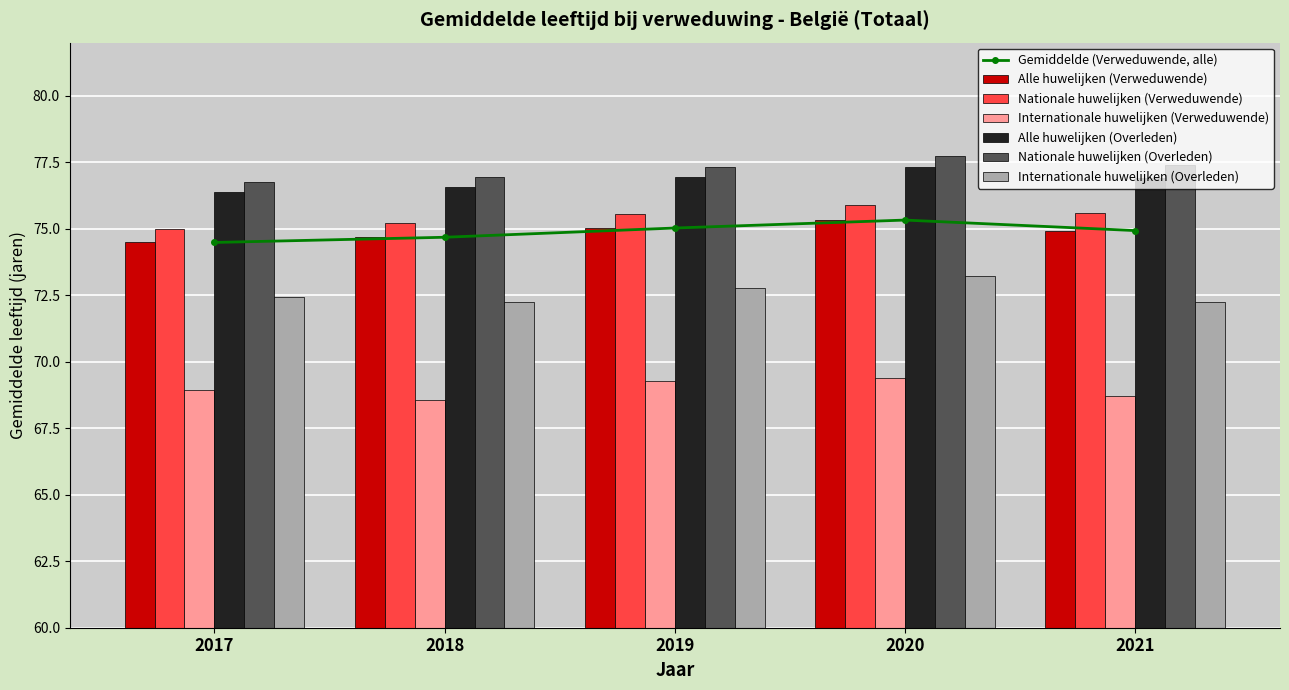

Is it true that Nationale huwelijken (Verweduwende) equals 75.9 at 2020?

True